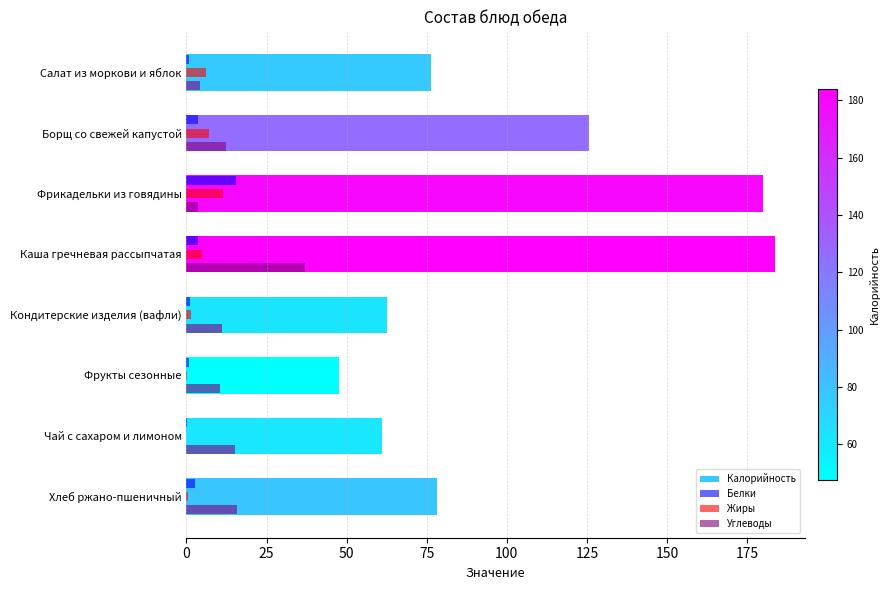

The Калорийность series shows 62.5 at Кондитерские изделия (вафли). True or false?

True